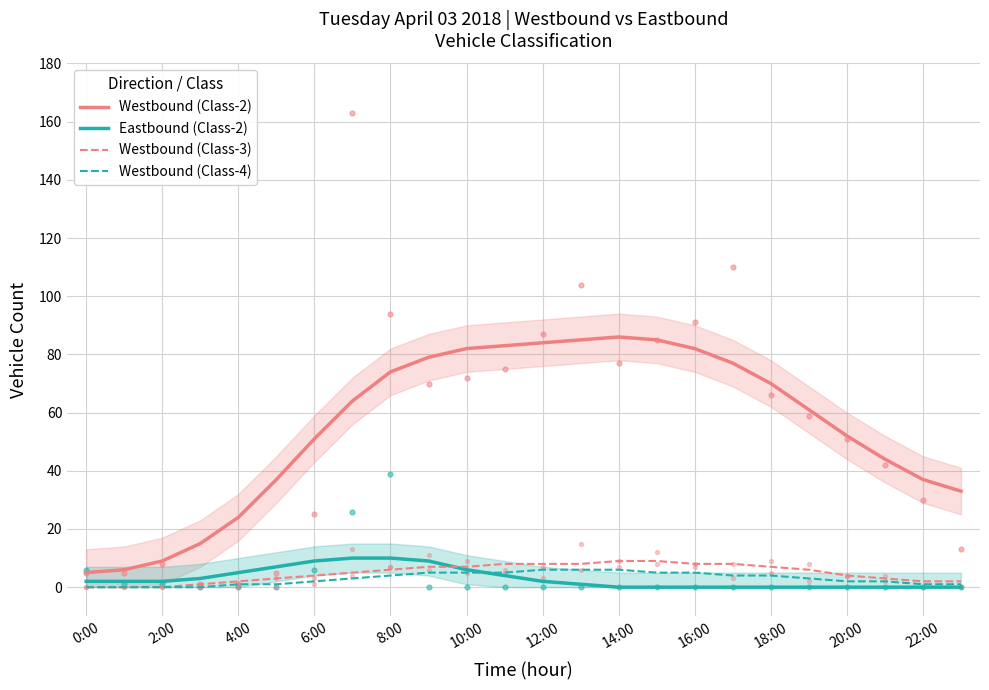

Which series reaches the maximum Y coordinate?

Westbound (Class-2)